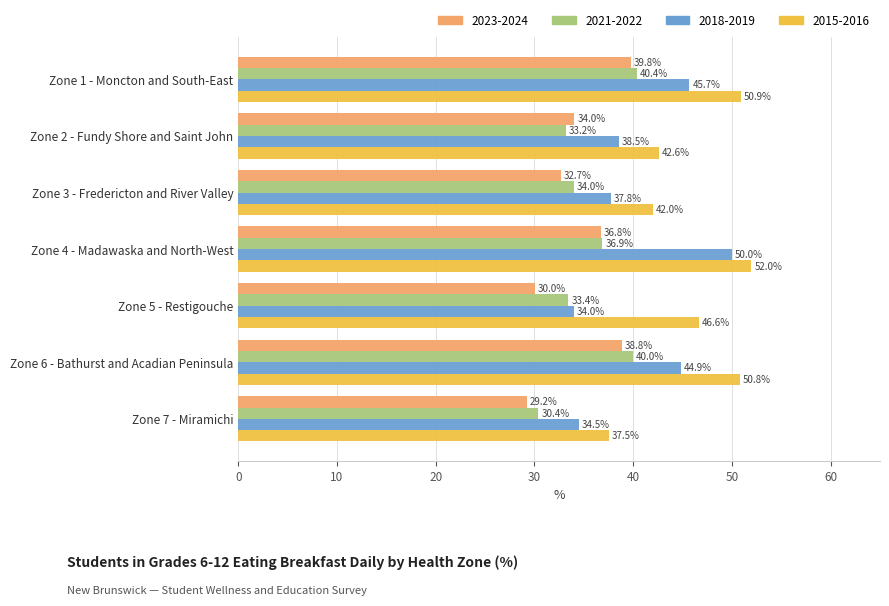

Which series has the largest range (max minus min)?

2018-2019